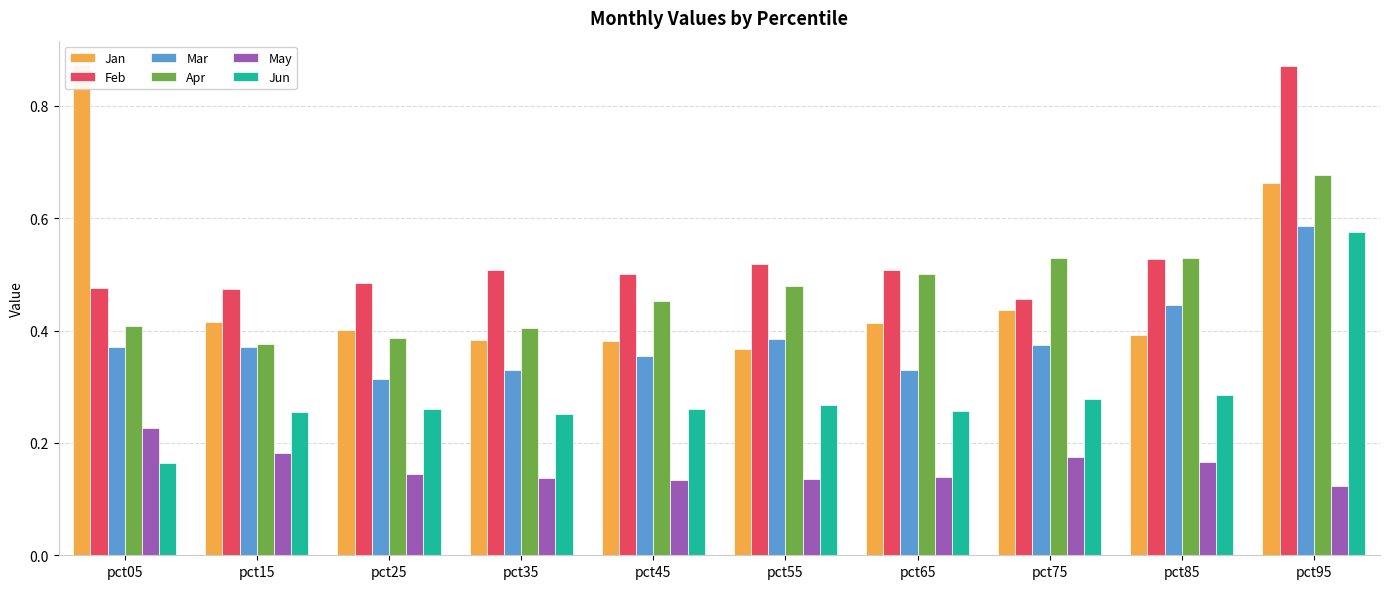

What is the minimum value shown in the chart?

0.1